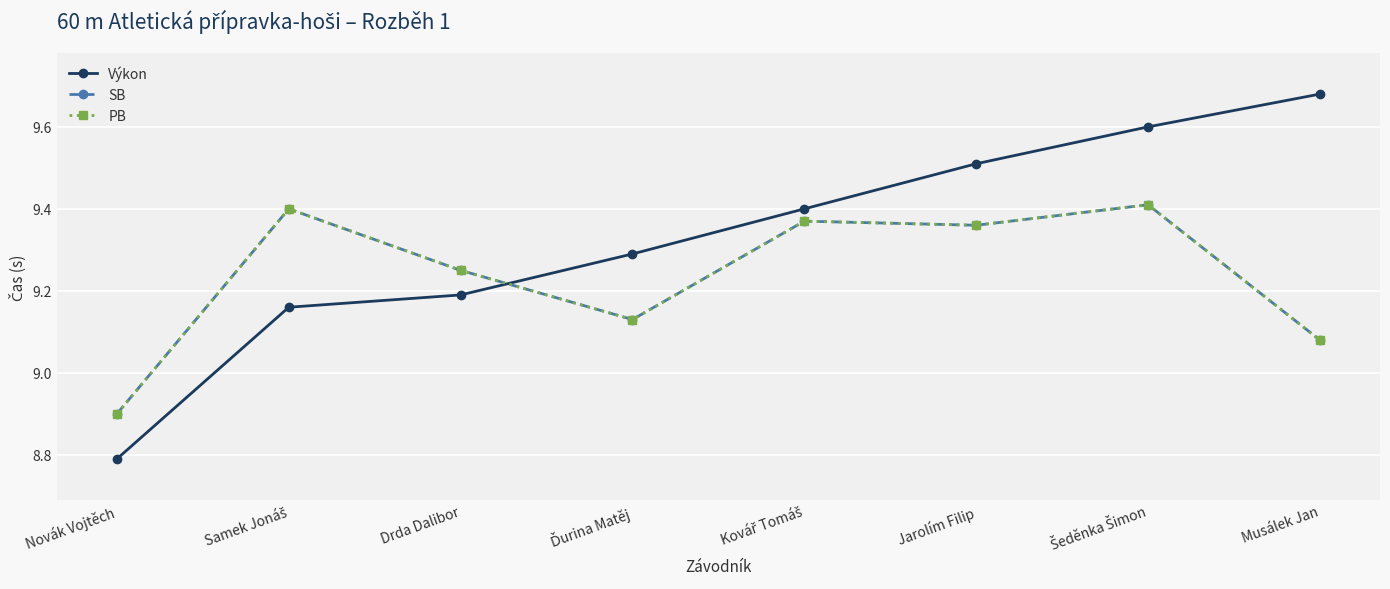

Is this an area chart (filled region under the line)?

No